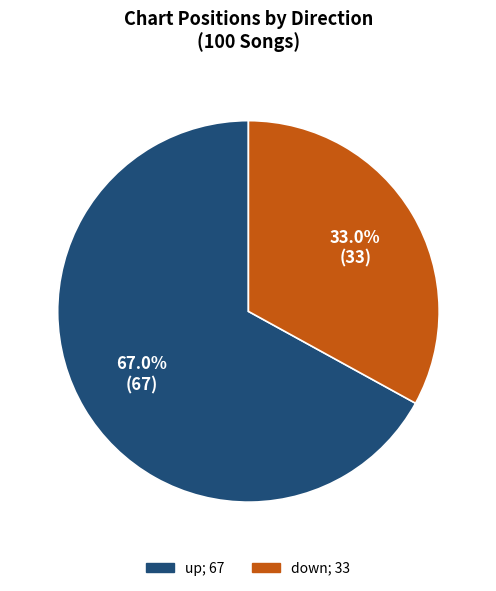

How much of the chart is everything except up?

33.0%